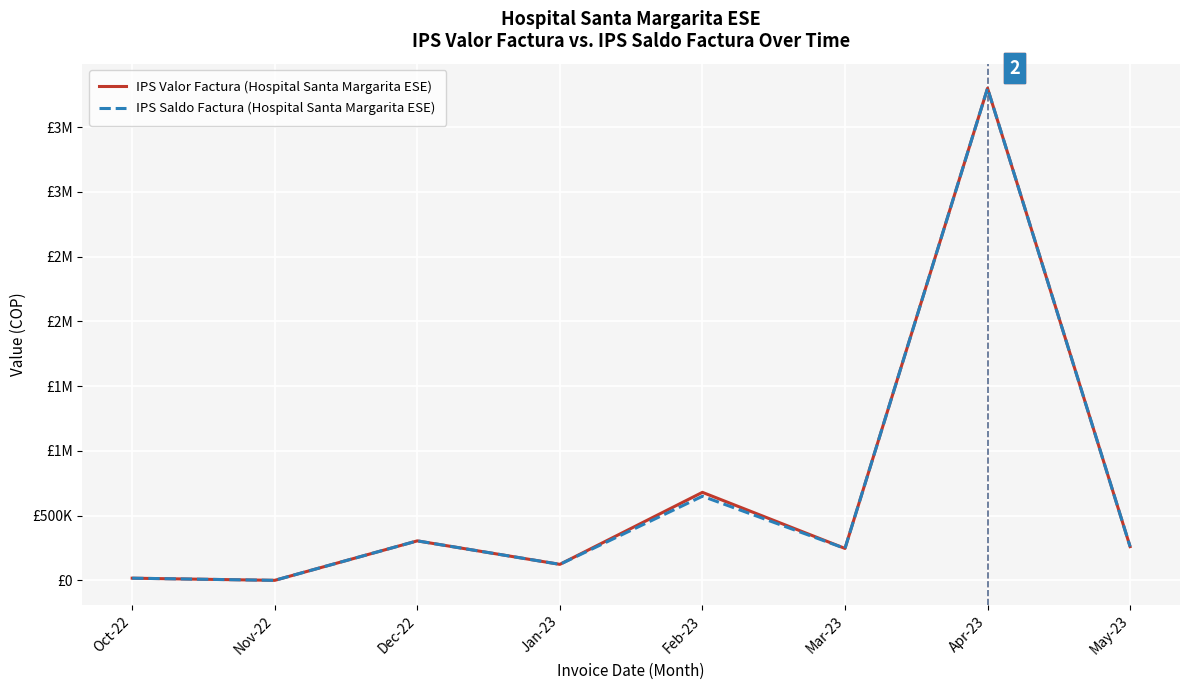

What is the average value of the IPS Saldo Factura (Hospital Santa Margarita ESE) series?

675206